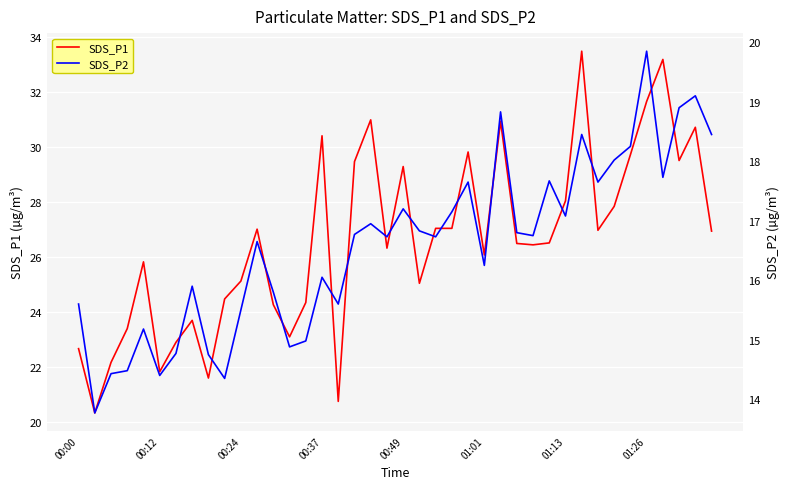

True or false: SDS_P2 and SDS_P1 intersect in this chart.

False